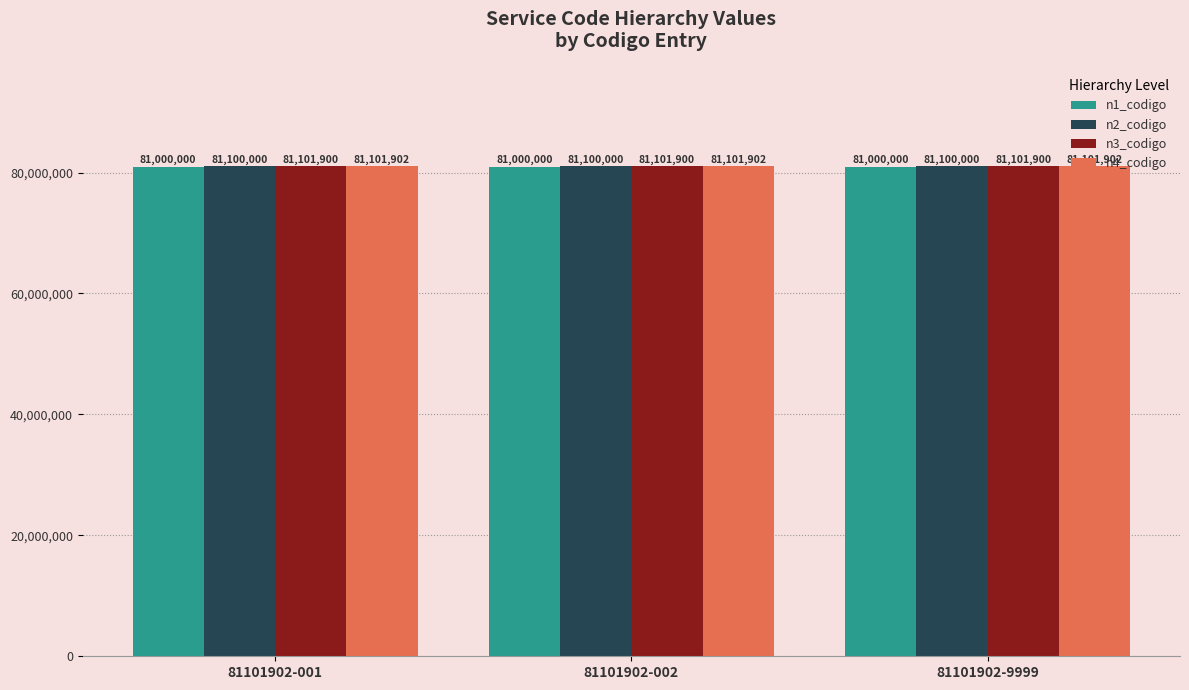

Does the chart contain stacked bars?

No